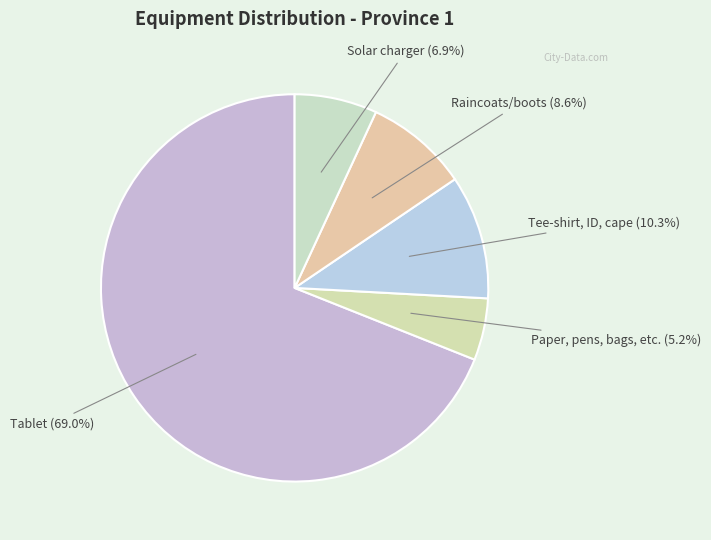

What is the majority slice?

Tablet